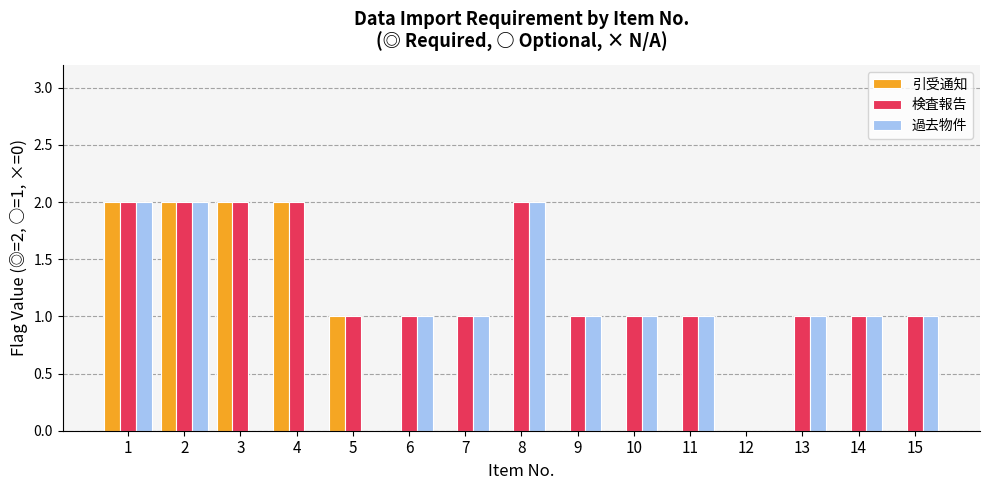

The 検査報告 series shows 2 at 4. True or false?

True